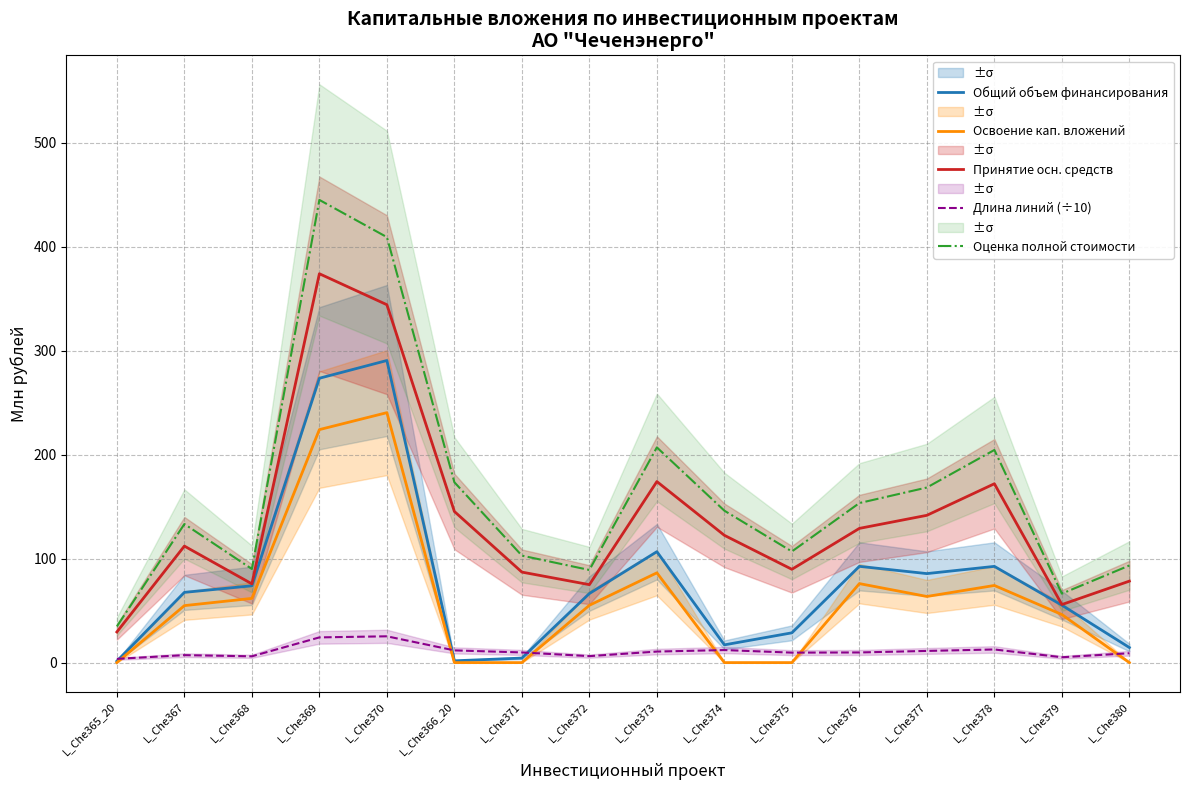

What is the label of the 11th point from the right?

L_Che366_20